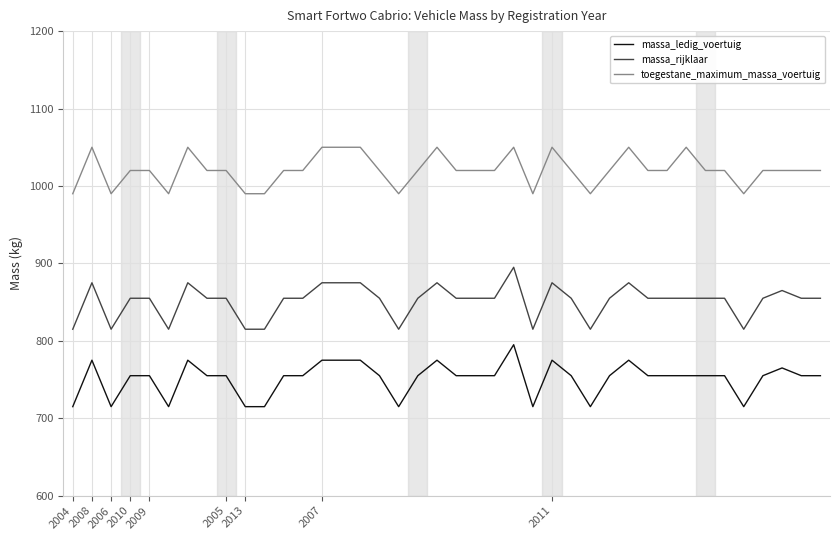

What is the smallest value displayed?

715